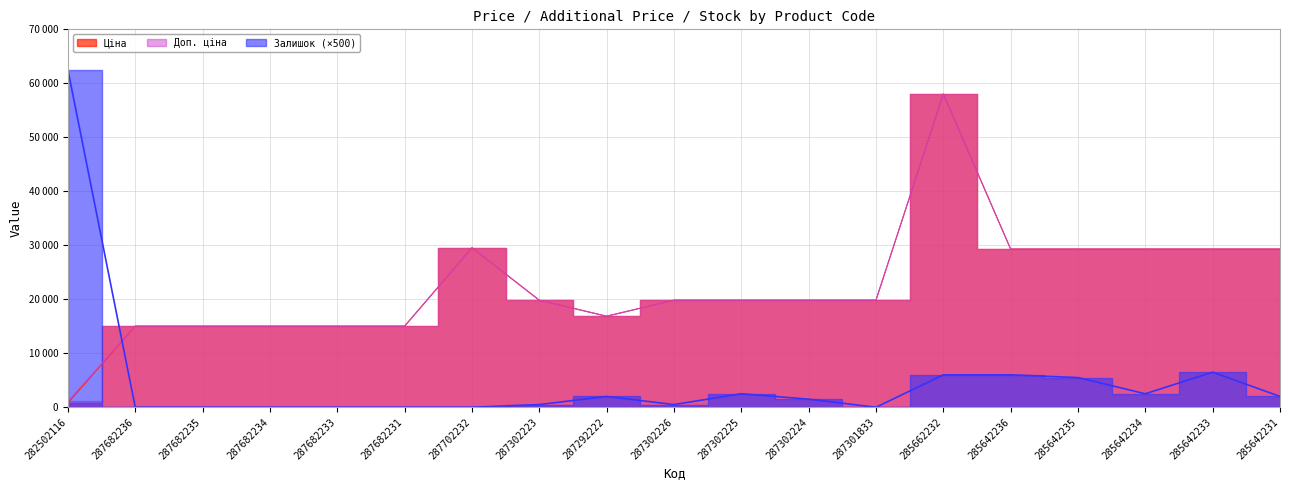

What is the total value across all series at 287292222?

35726.3